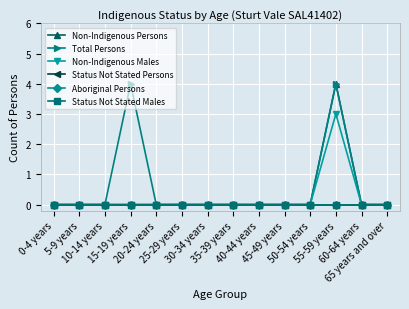

List the series in order of their peak value, highest first.

Non-Indigenous Persons, Total Persons, Non-Indigenous Males, Status Not Stated Persons, Aboriginal Persons, Status Not Stated Males